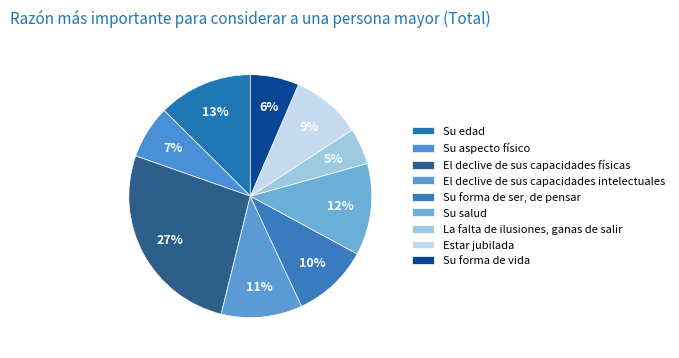

Do Su forma de vida and El declive de sus capacidades físicas together represent more than half of the pie?

No